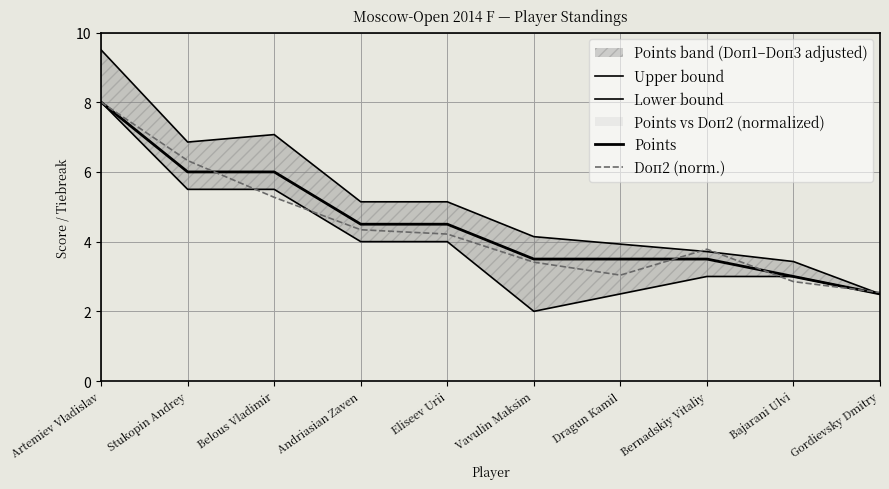

Where is Upper bound nearest to the value 6?

Stukopin Andrey